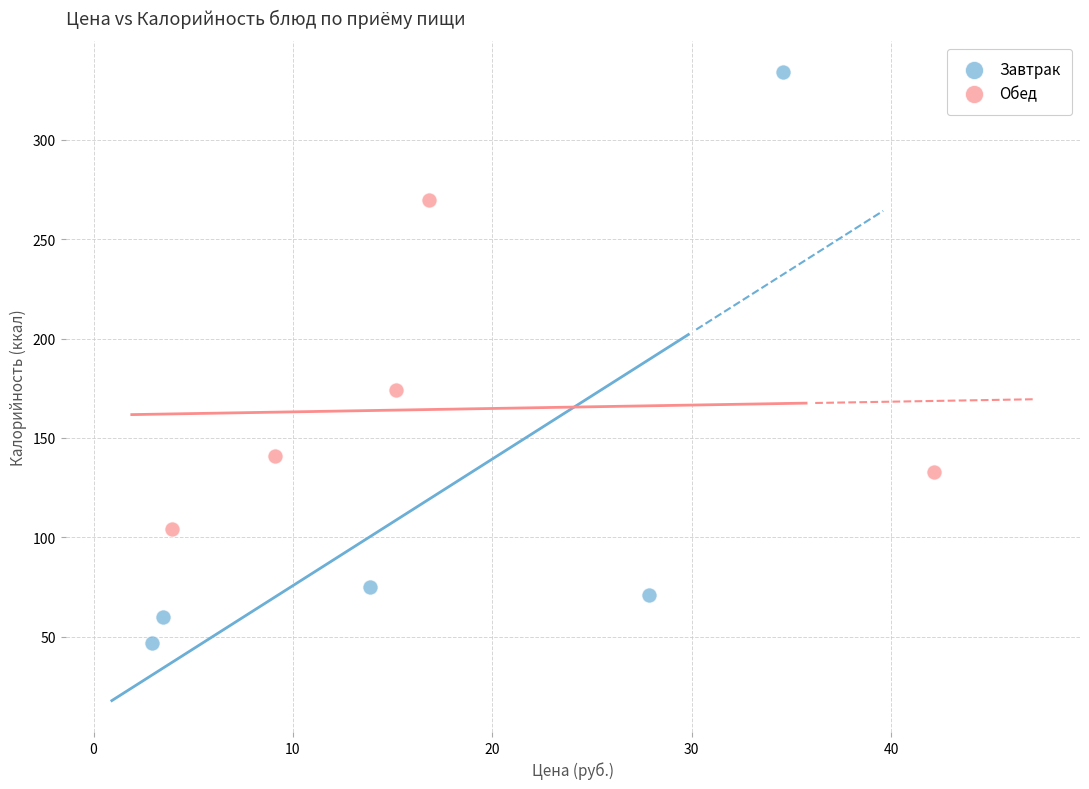

Which series has the largest Y range (max minus min)?

Завтрак